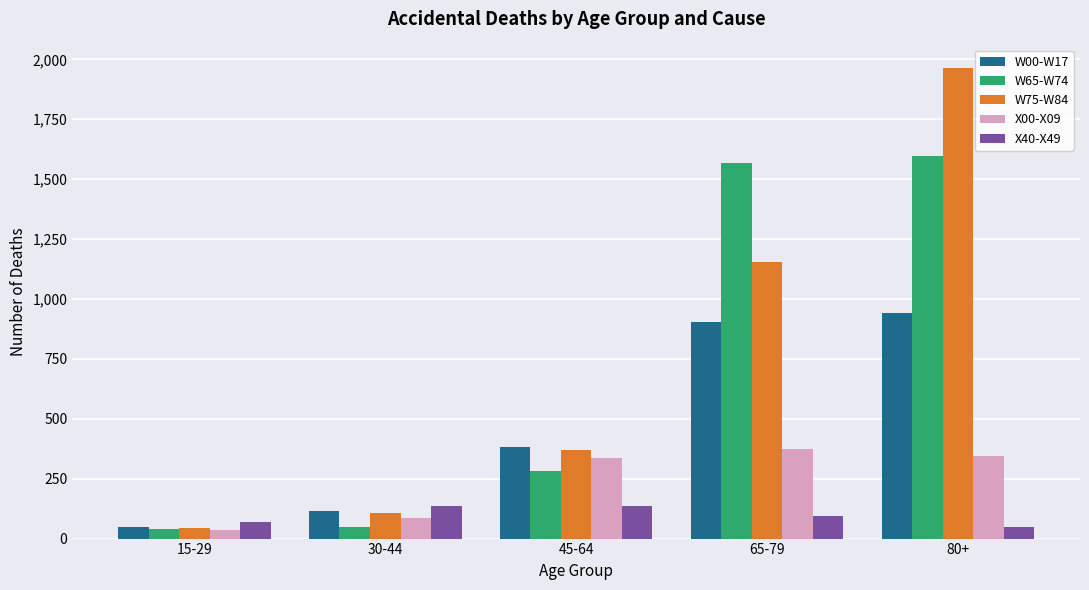

What is the sum of the X40-X49 values at 30-44 and 15-29?

206